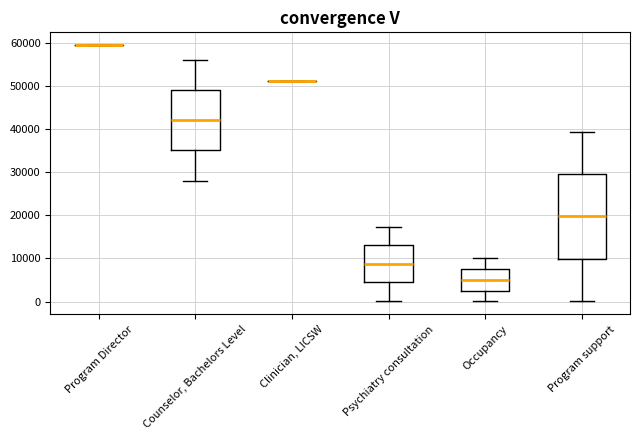

Where is the lower edge of the box for Counselor, Bachelors Level on the y-axis? The values are not printed on the chart, so give them approximately, as read against the axis.

35000